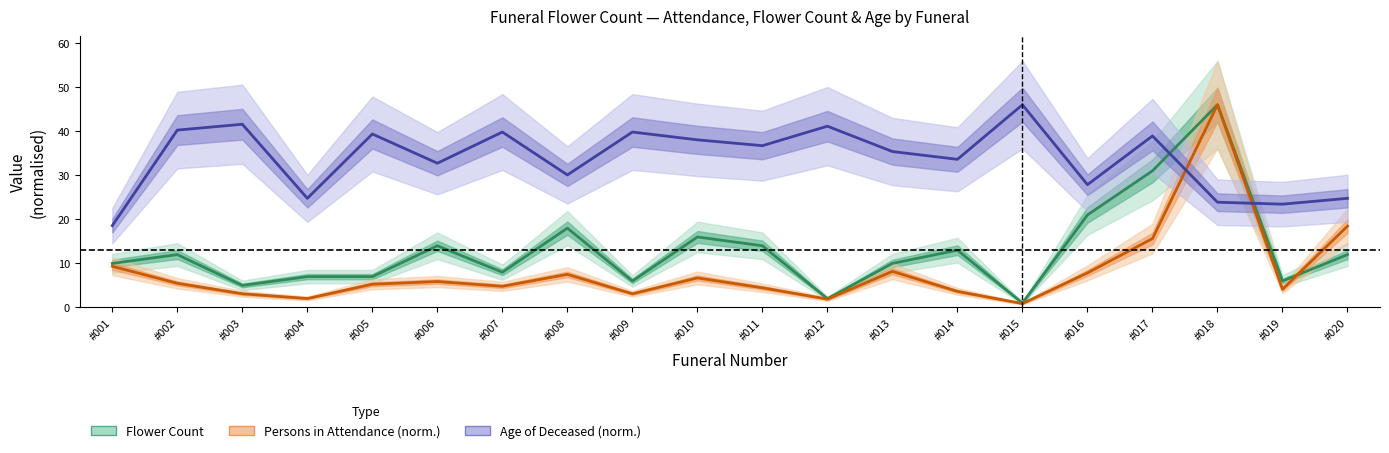

What is the sum of all Age of Deceased values?

676.7